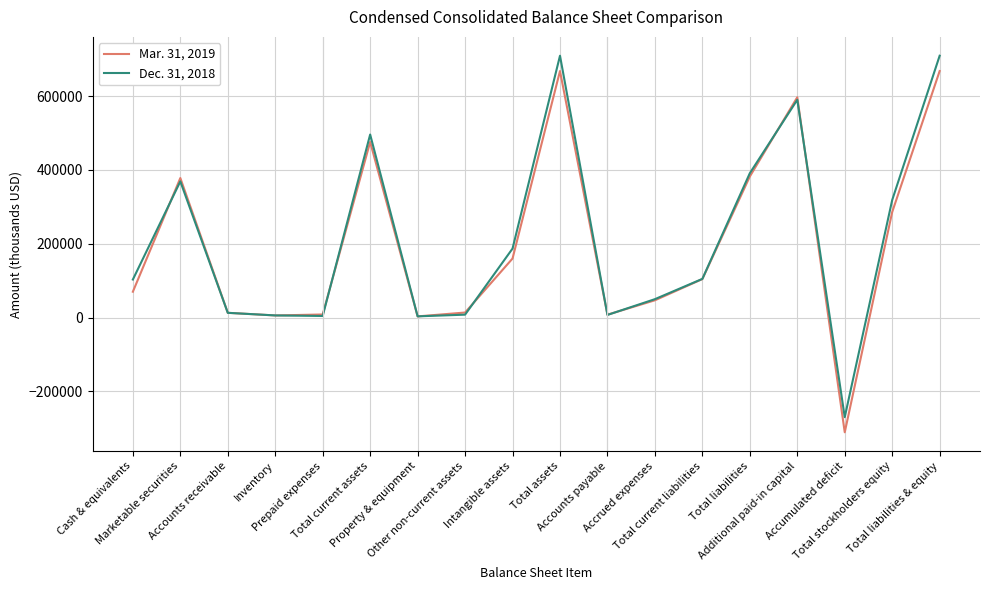

Which series has the widest spread of values?

Dec. 31, 2018